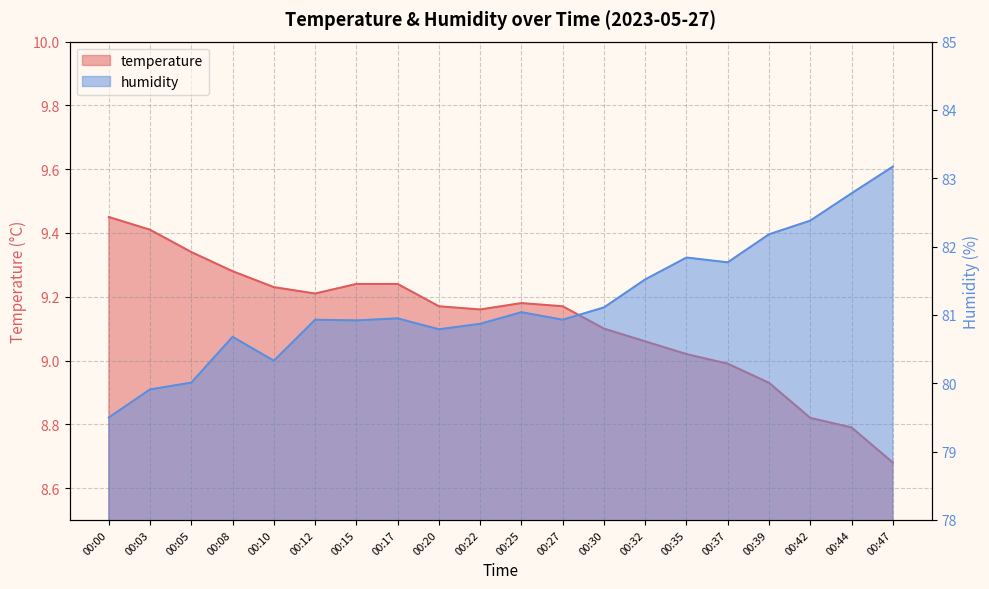

Where is temperature nearest to the value 9?

00:37